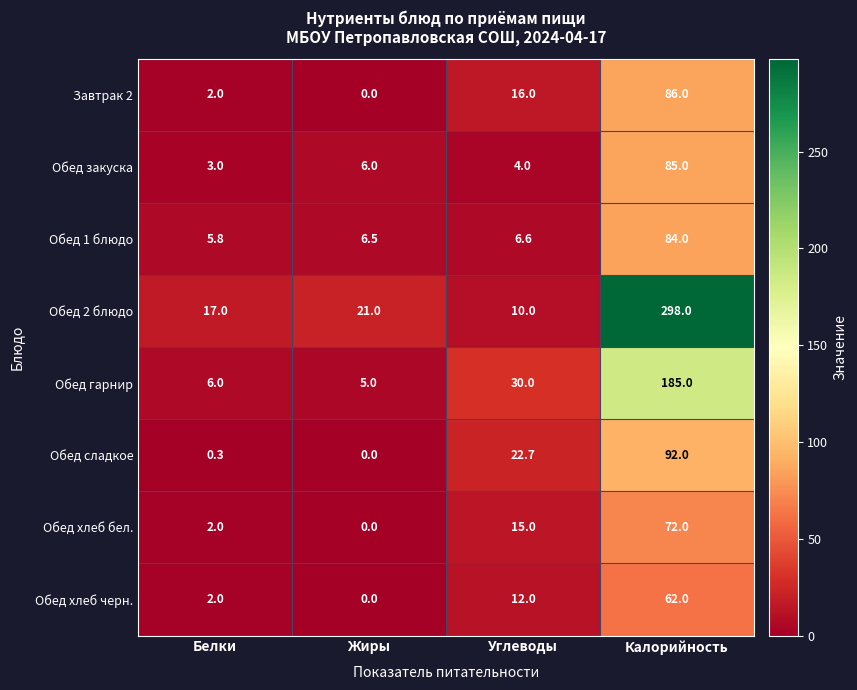

What is the difference between the second highest and second lowest values in the Обед сладкое series?

22.4